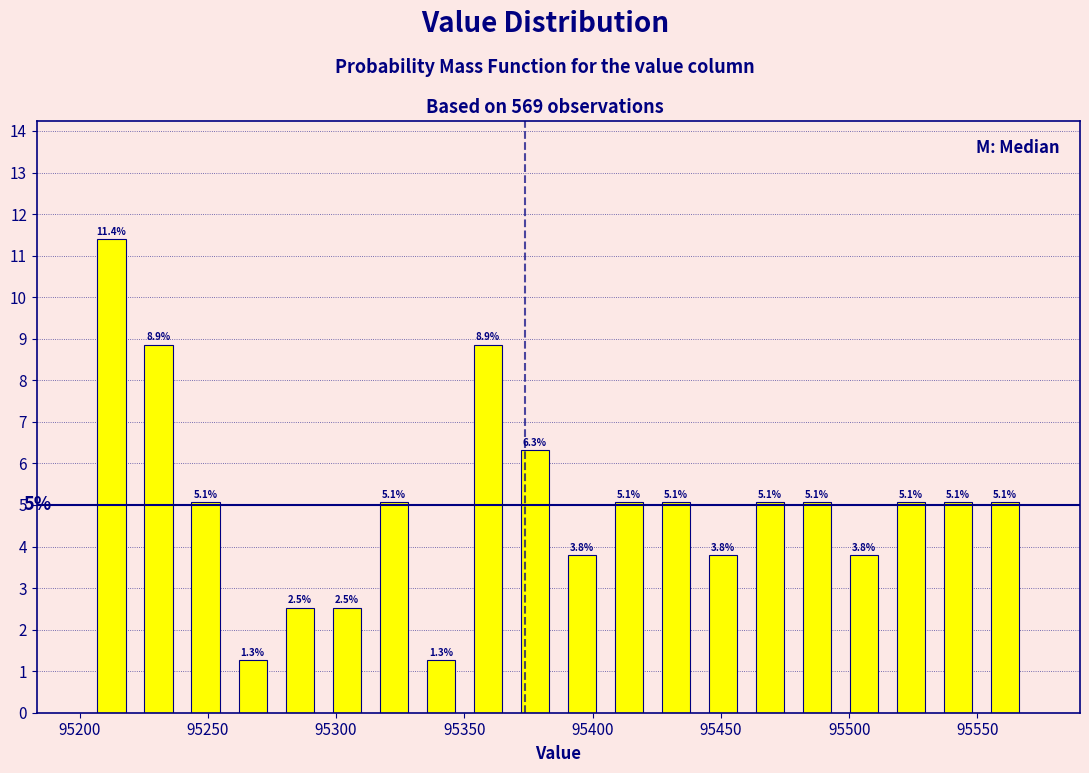

Around what value on the x-axis is the tallest bar? Give the approximate position of its centre, as read against the axis.

95210